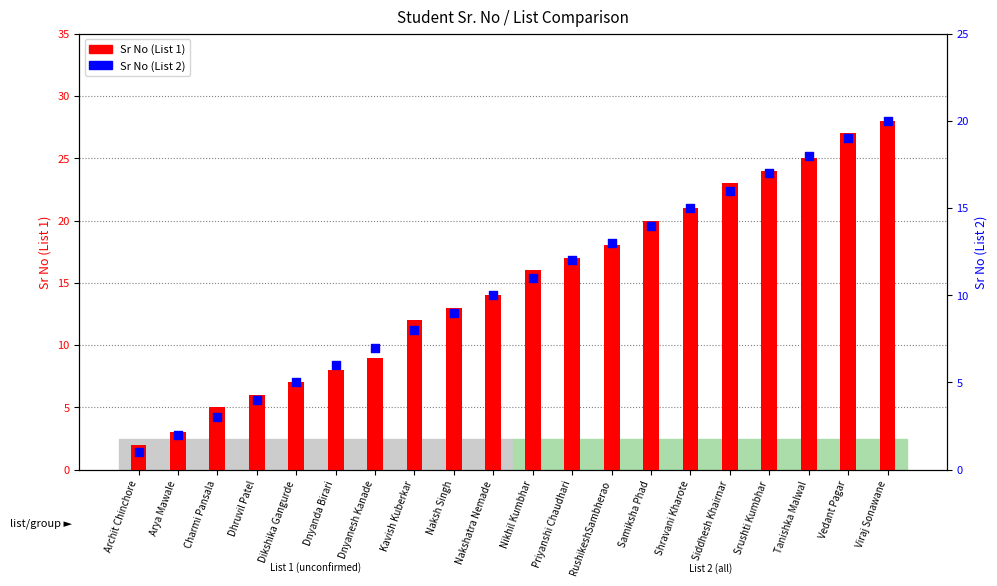

Which series reaches the minimum Y coordinate?

Sr No (List 2)